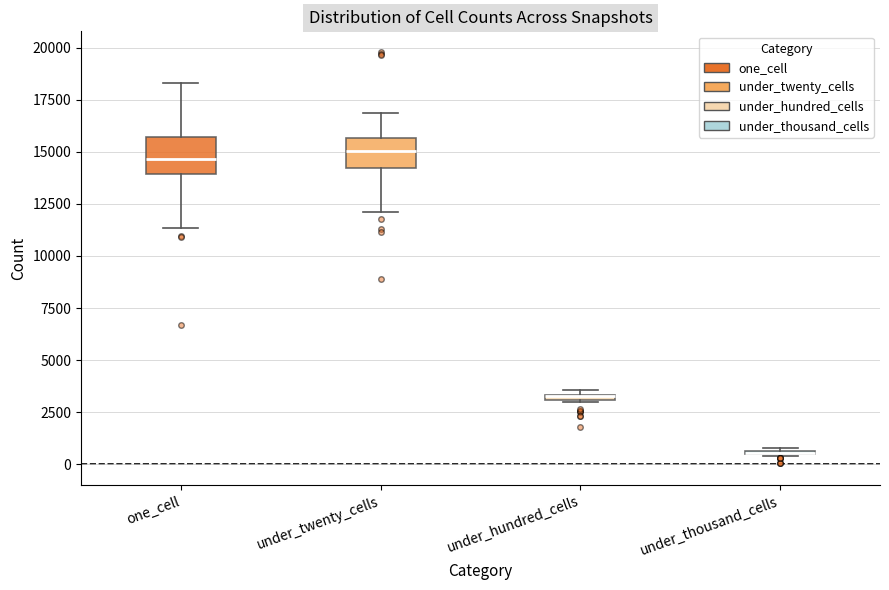

Where is the lower edge of the box for under_hundred_cells on the y-axis? The values are not printed on the chart, so give them approximately, as read against the axis.

3000